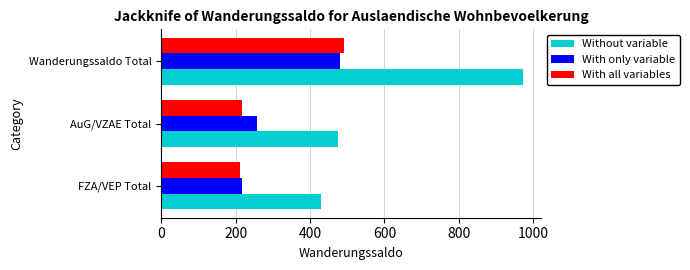

Between AuG/VZAE Total and Wanderungssaldo Total, which series saw the biggest shift?

Without variable